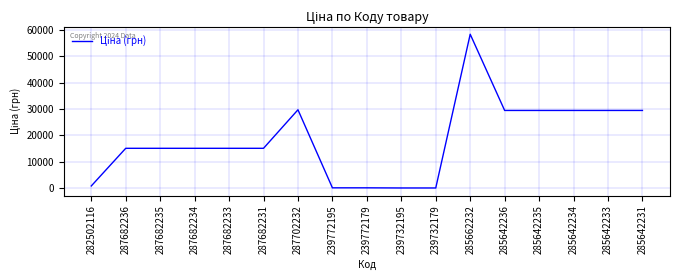

Is it true that the value at 287682231 is 4155.3?

False